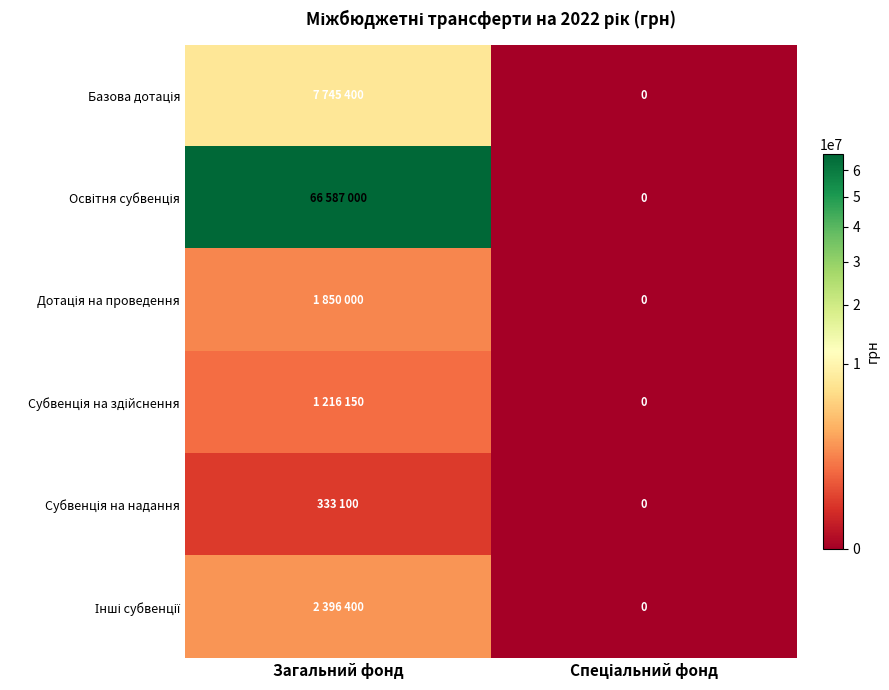

Rank the series at Загальний фонд from lowest to highest value.

Субвенція на надання, Субвенція на здійснення, Дотація на проведення, Інші субвенції, Базова дотація, Освітня субвенція